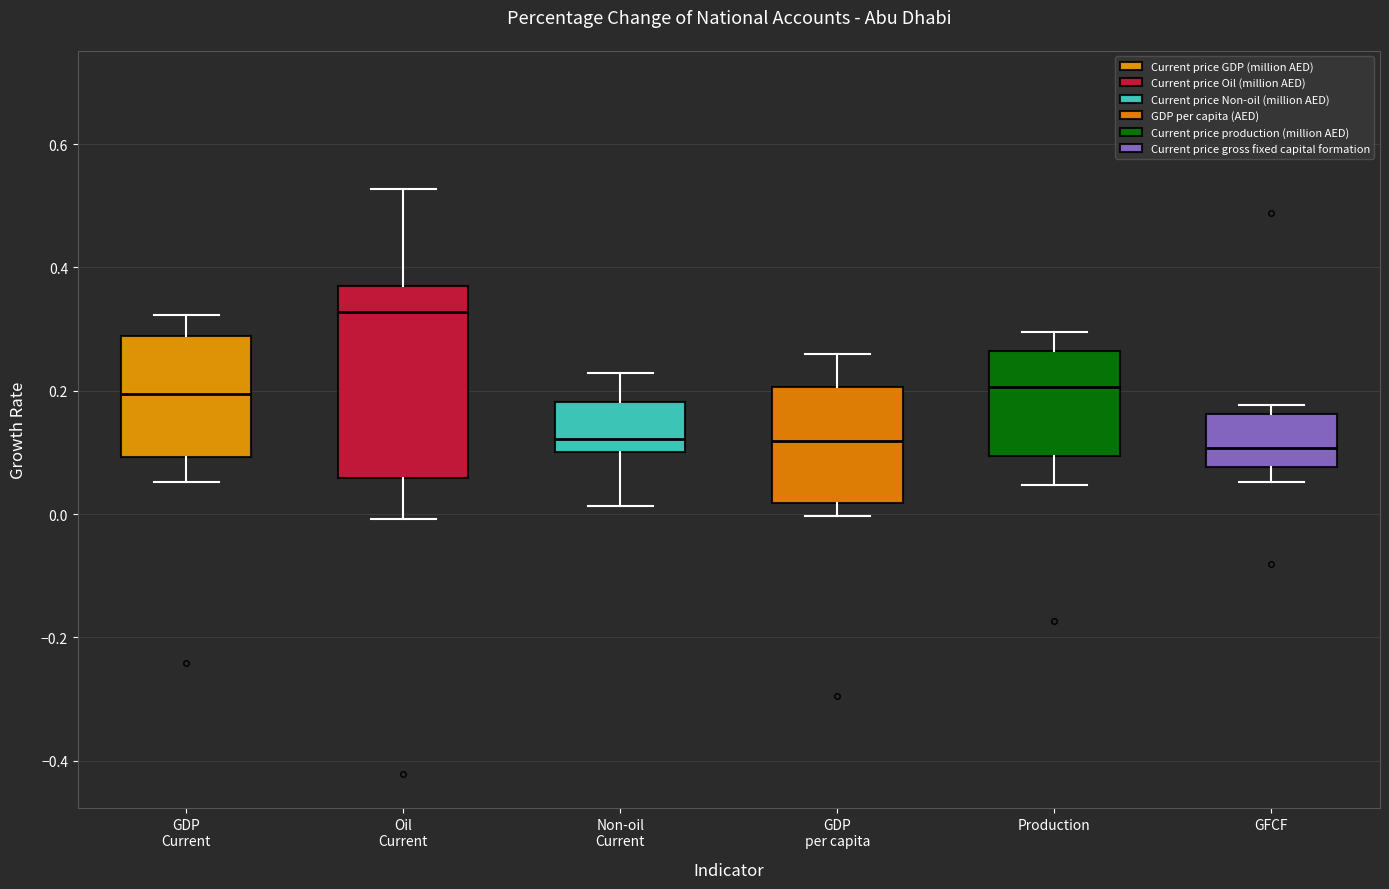

Where is the upper edge of the box for Oil Current on the y-axis? The values are not printed on the chart, so give them approximately, as read against the axis.

0.36